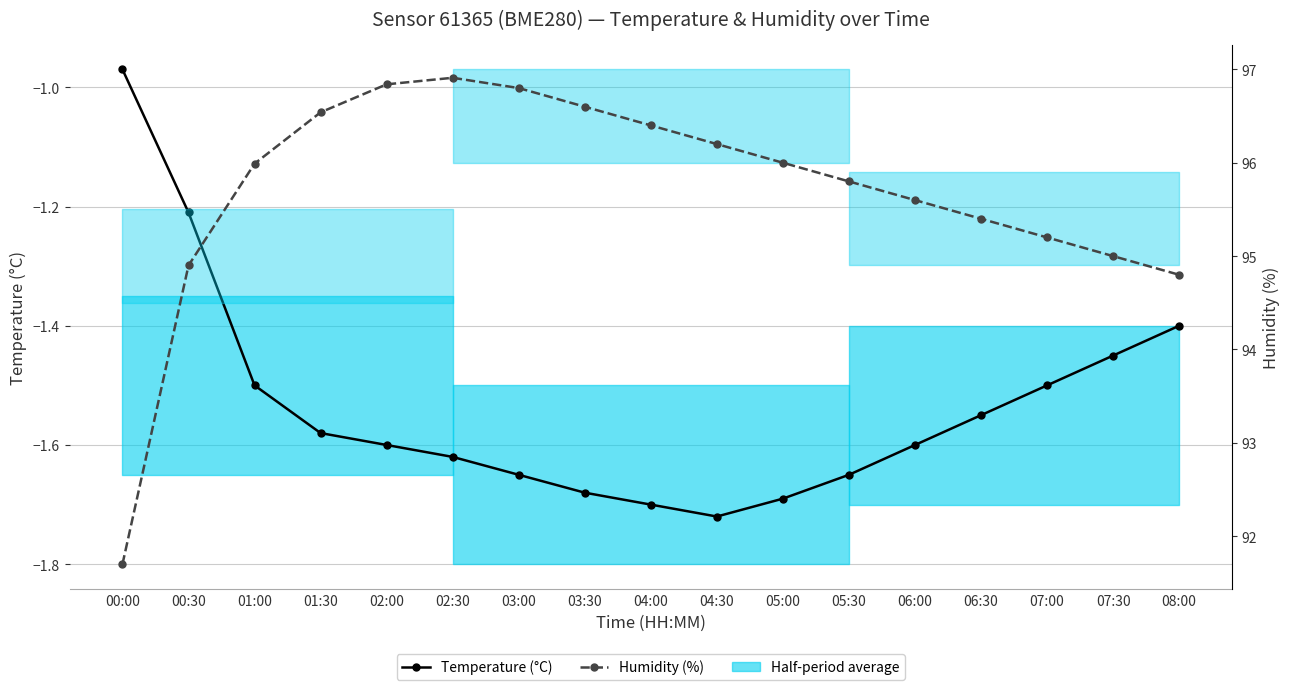

What is the total value across all series at 08:00?

93.4